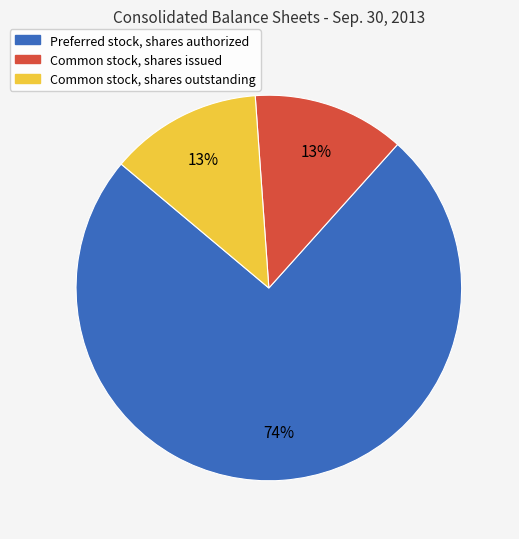

True or false: Common stock, shares outstanding accounts for 21% of the total.

False